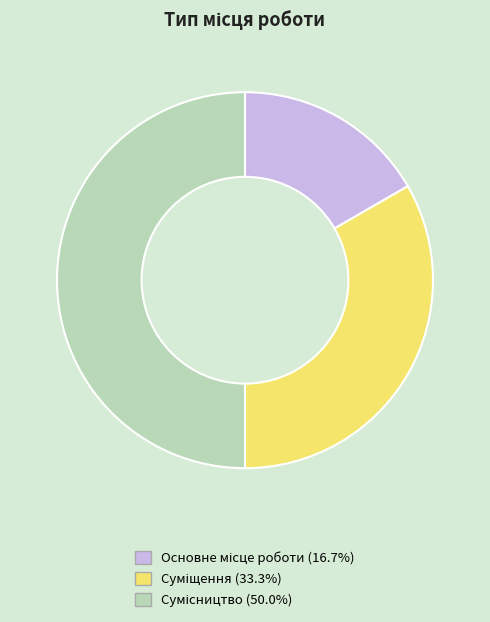

How many slices are in this pie chart?

3